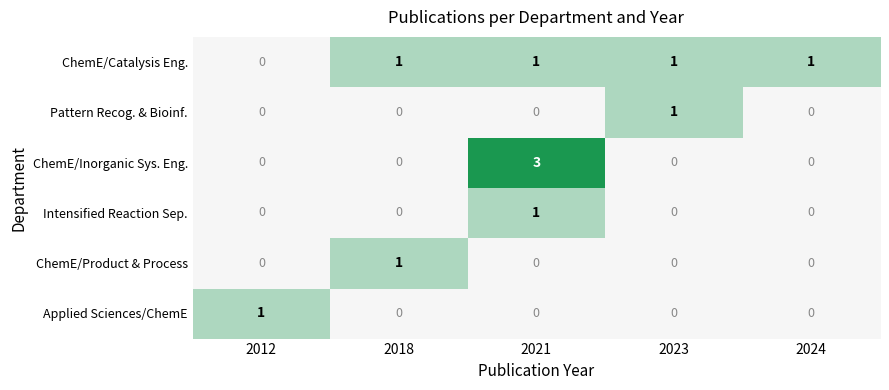

How many categories are shown in the chart?

5